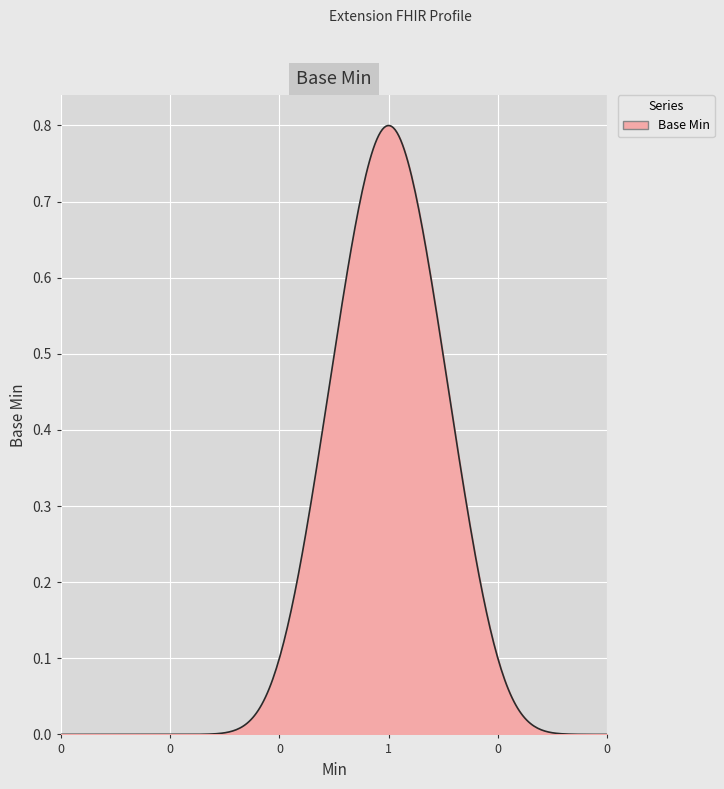

How many lines are shown in the chart?

1